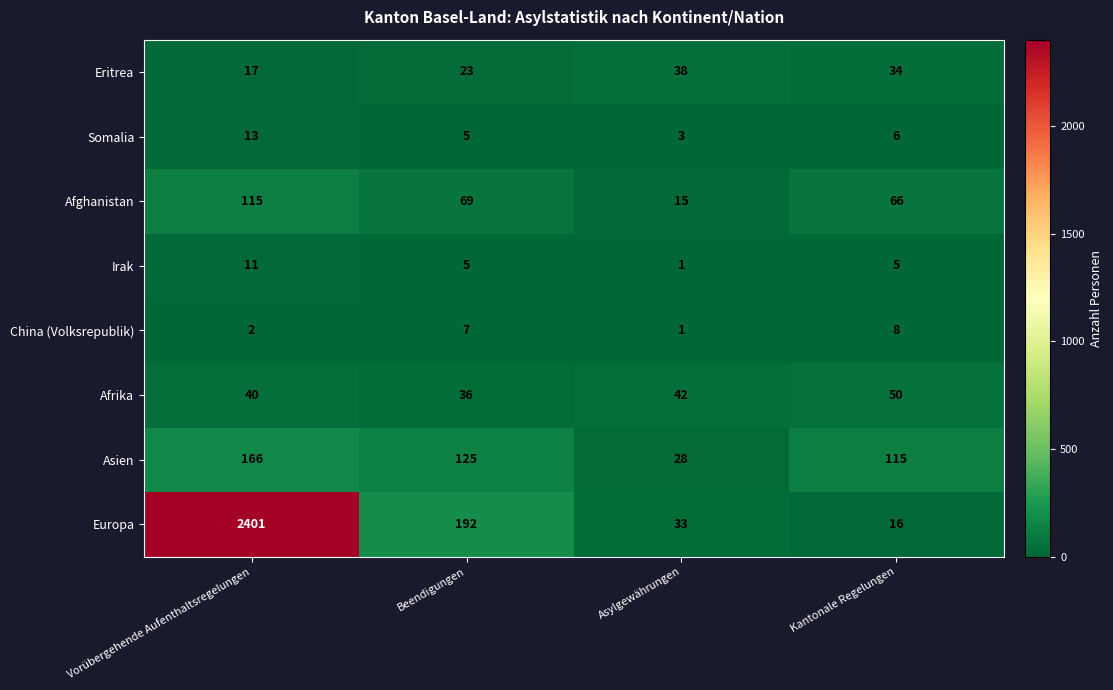

Count the number of data series in this chart.

8